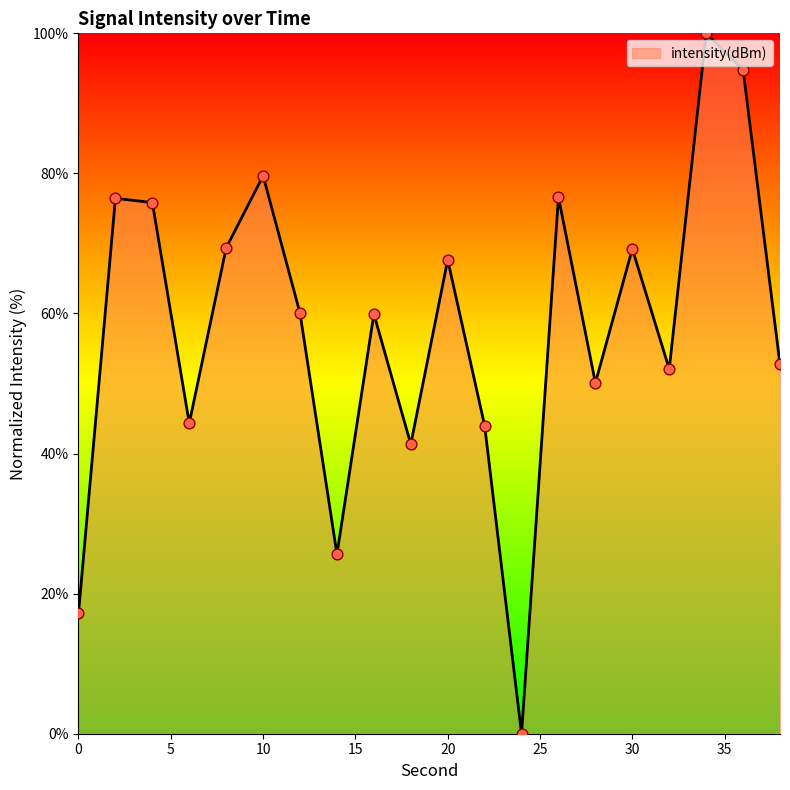

What is the maximum value shown in the chart?

100.0